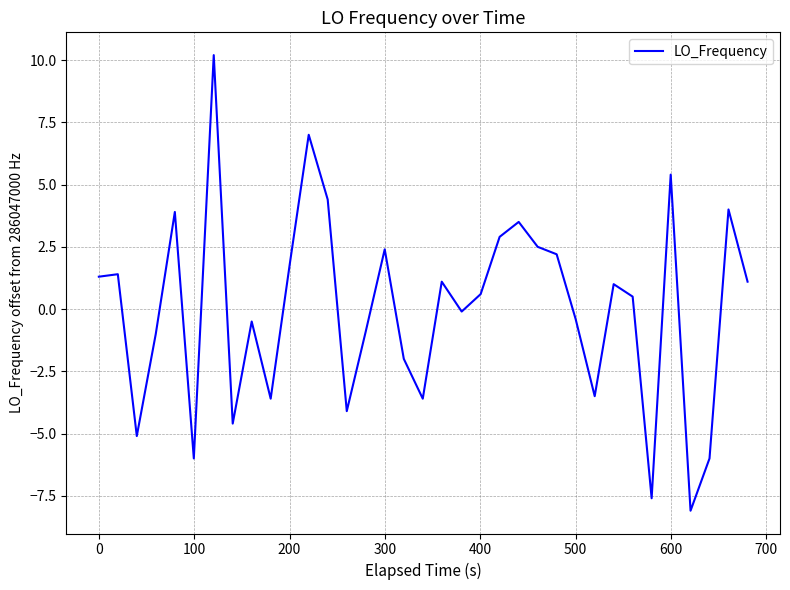

How many lines are shown in the chart?

1